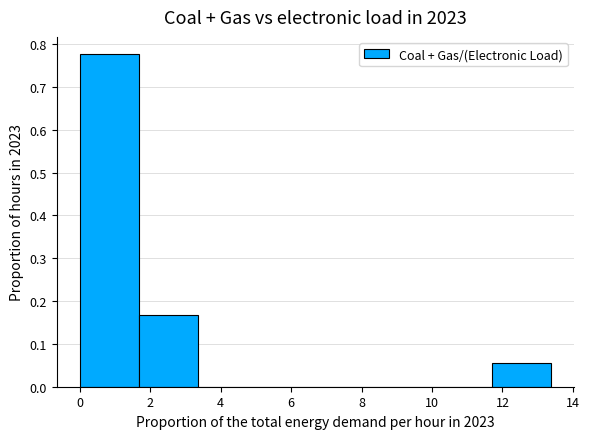

Reading left to right, list every bar in this chart as the range it spans on the x-axis followed by its height. Neither the bar edges nor the heights are printed on the chart, so give them approximately, as read against the axes.

0.0 to 1.6: 0.78
1.6 to 3.4: 0.17
3.4 to 5.0: 0
5.0 to 6.6: 0
6.6 to 8.4: 0
8.4 to 10.0: 0
10.0 to 11.6: 0
11.6 to 13.4: 0.06